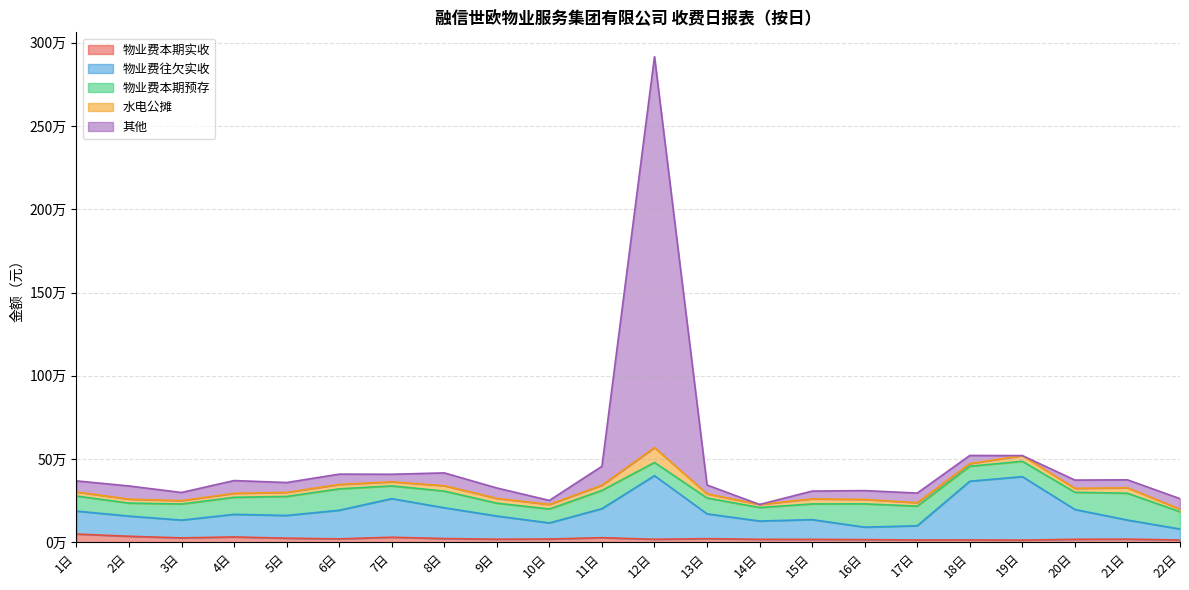

Does the chart display data point markers on the line(s)?

No